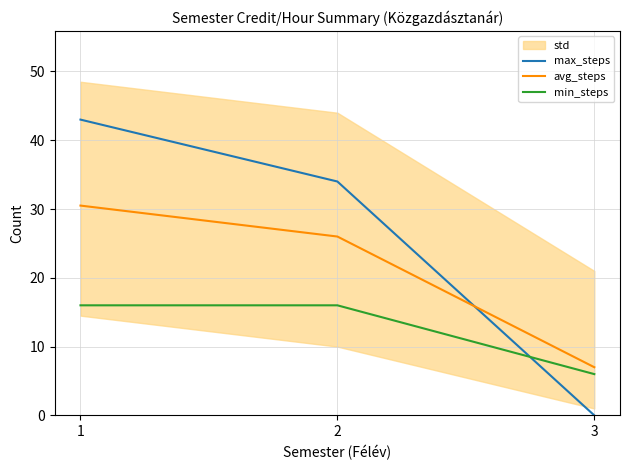

What is the sum of all min_steps values?

38.0